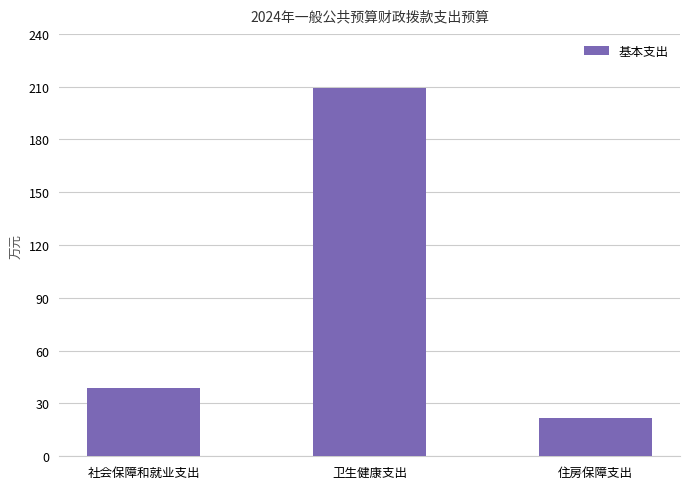

What is the smallest value displayed?

21.8